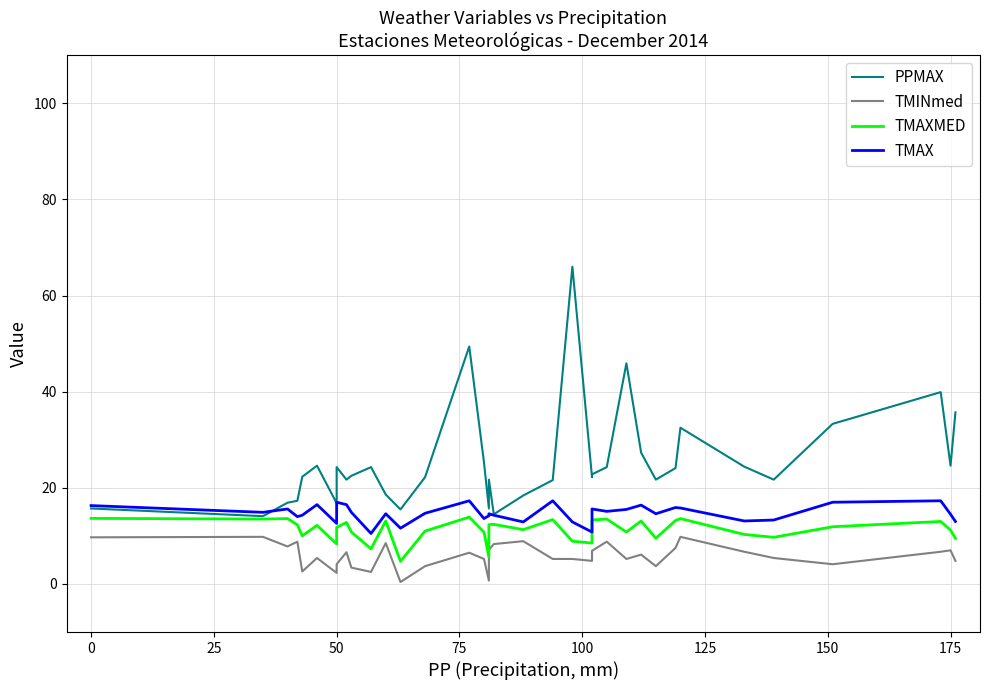

How many data points in TMAX are above 14?

25